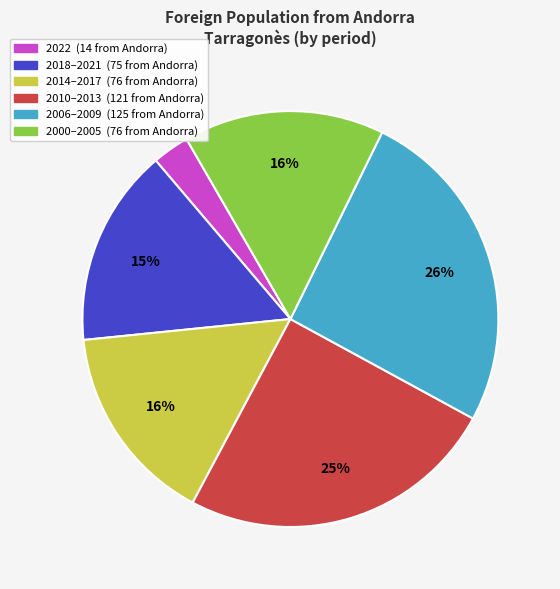

To the nearest percent, what is the difference between the largest and smallest slice percentages?

23%